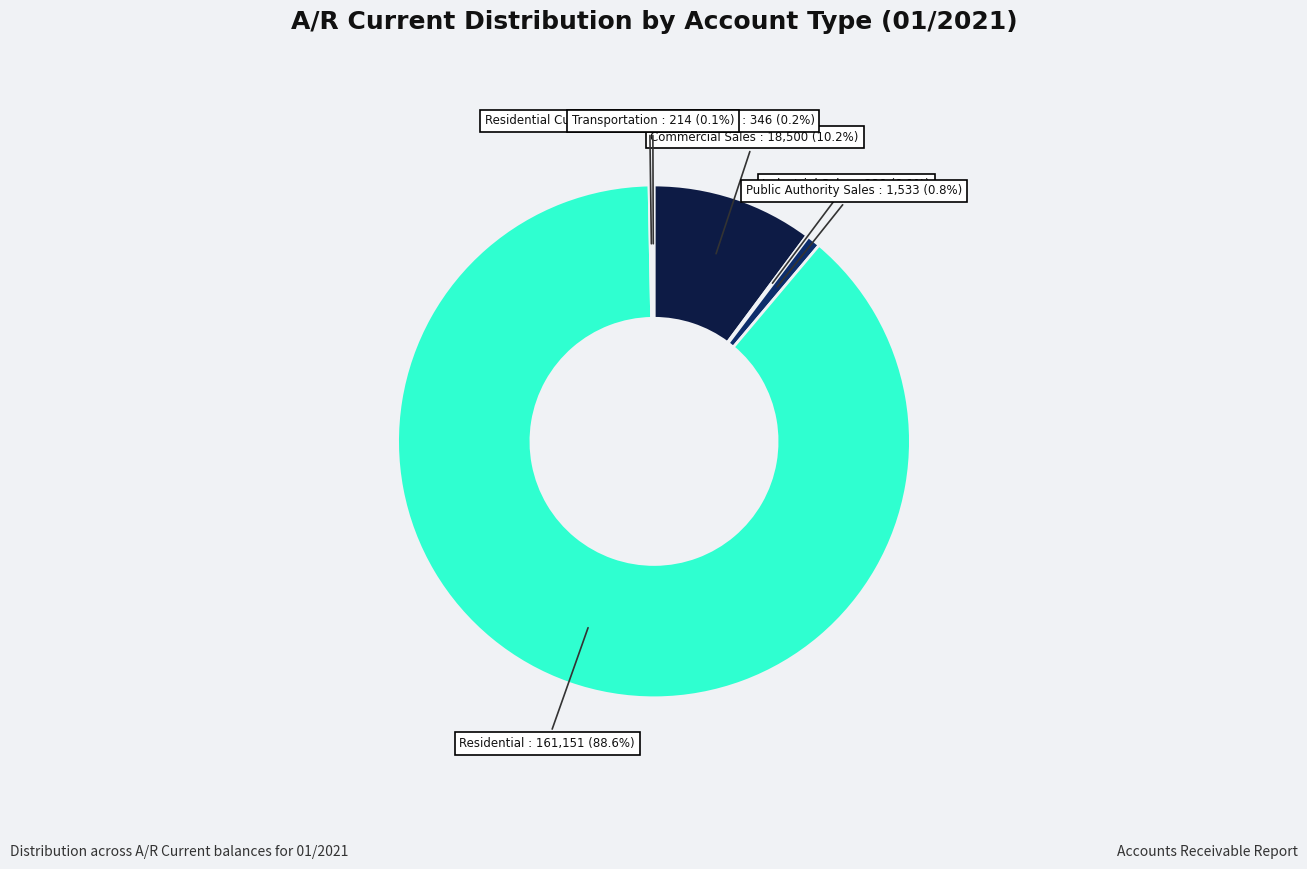

To the nearest percent, what is the average slice percentage?

17%